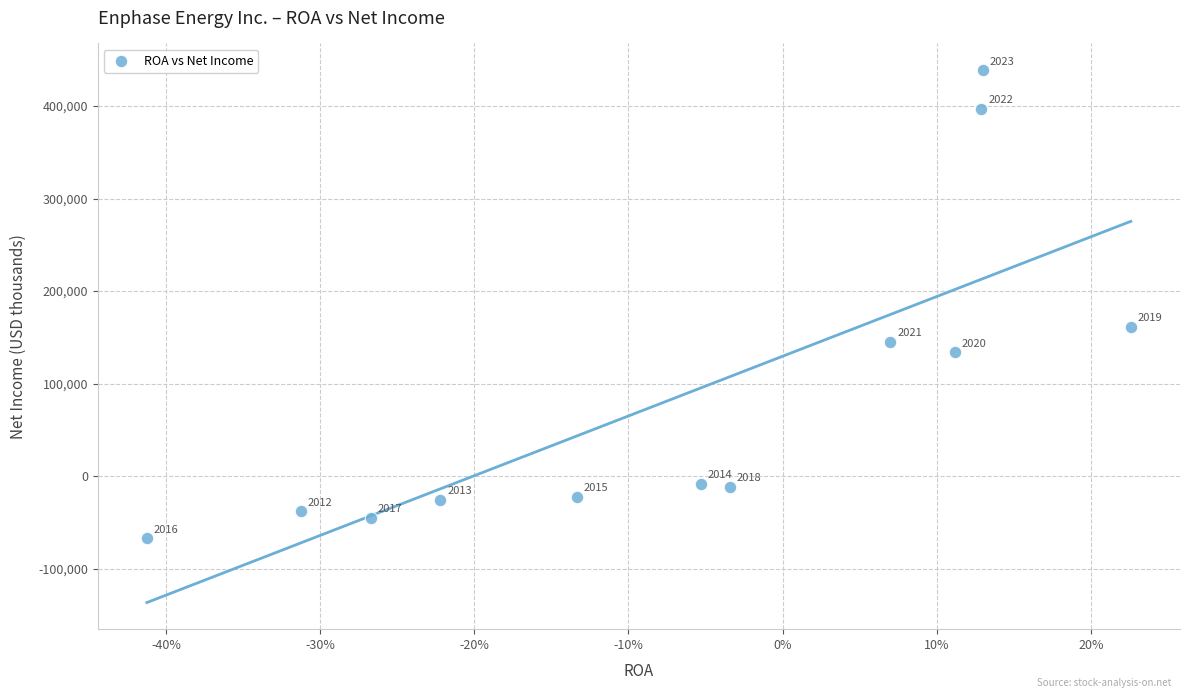

What Y value in the scatter plot is closest to 185737?

161148